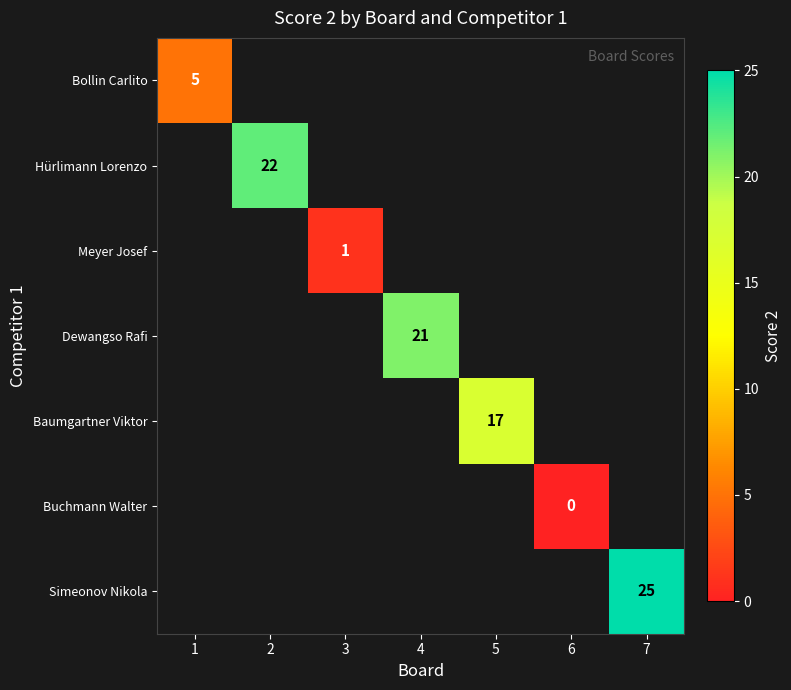

Is it true that Hürlimann Lorenzo equals 32 at 2?

False